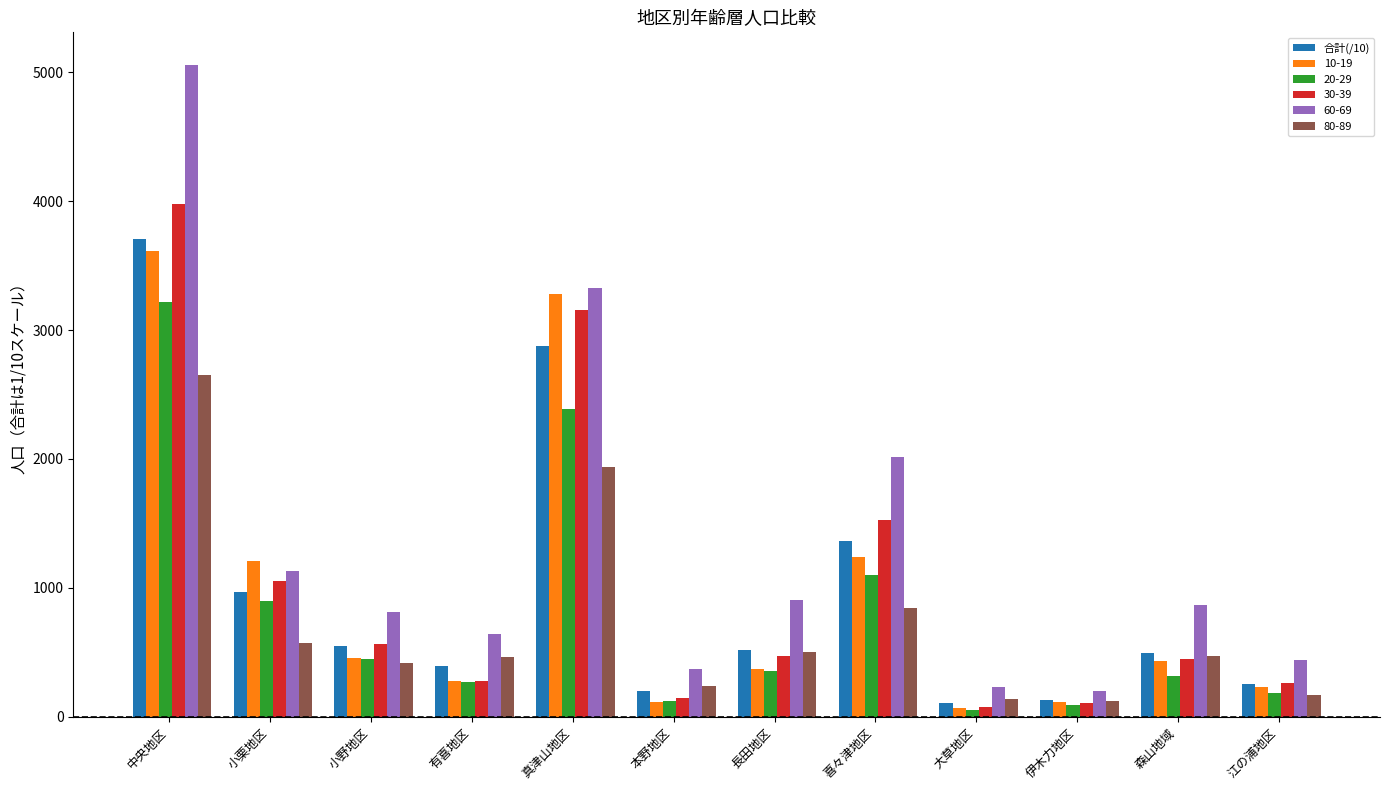

Is it true that 30-39 equals 1826.2 at 真津山地区?

False